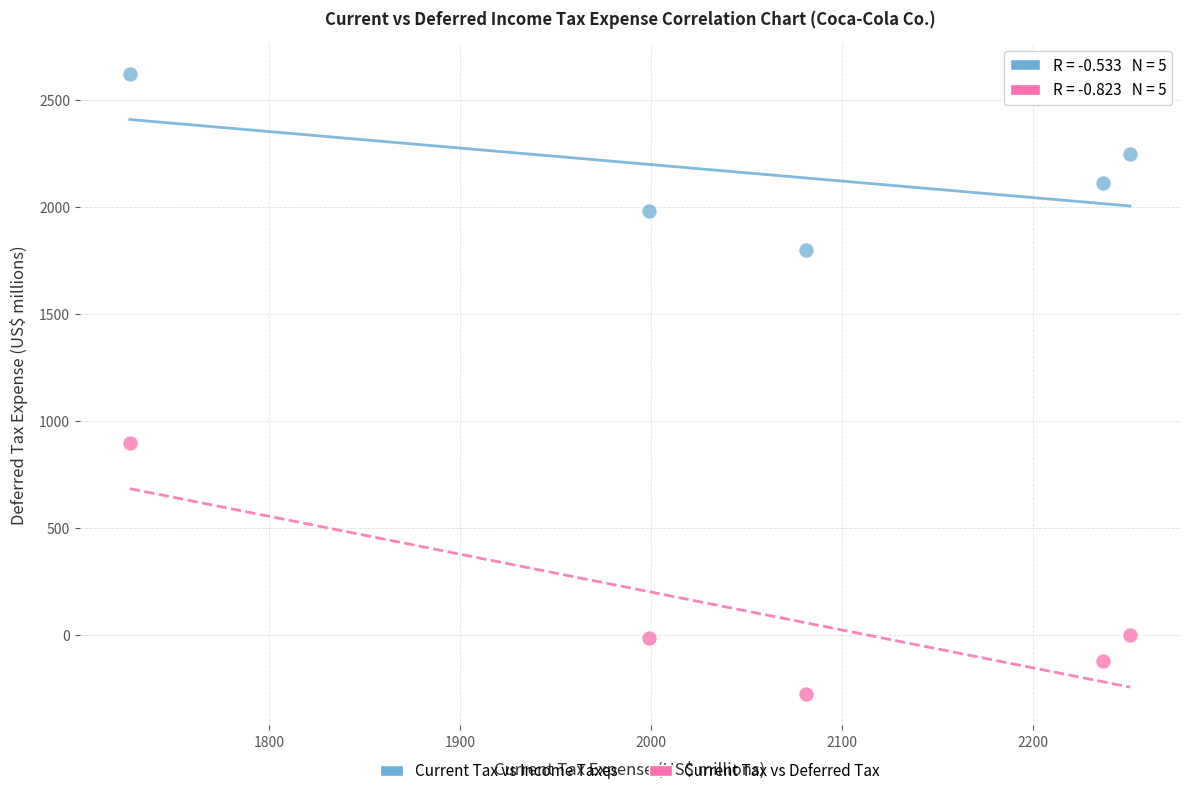

Which series reaches the maximum Y coordinate?

Current Tax vs Income Taxes